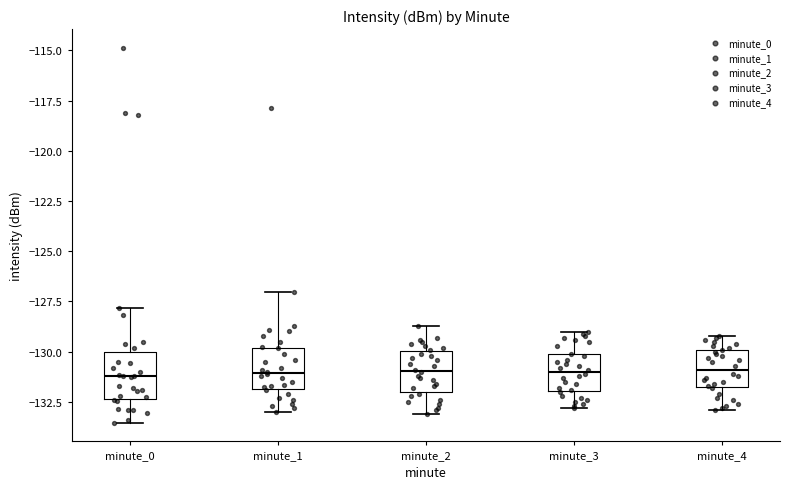

Where is the lower edge of the box for minute_1 on the y-axis? The values are not printed on the chart, so give them approximately, as read against the axis.

-132.0